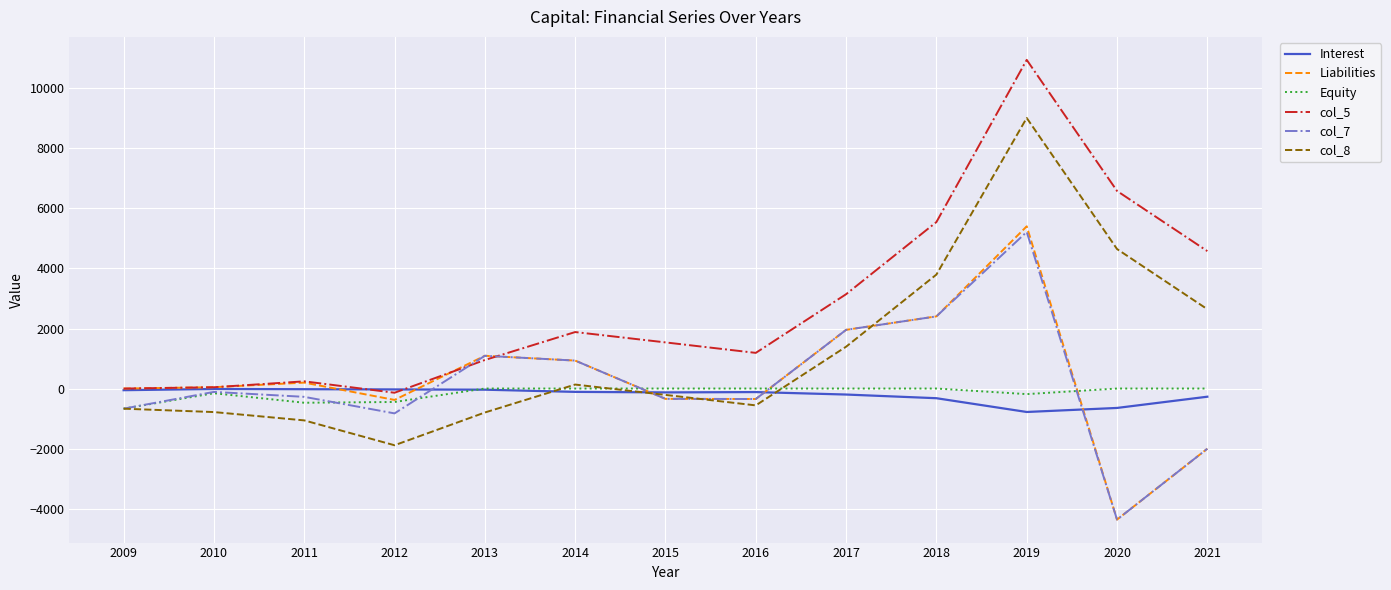

What is the maximum value shown in the chart?

10952.1